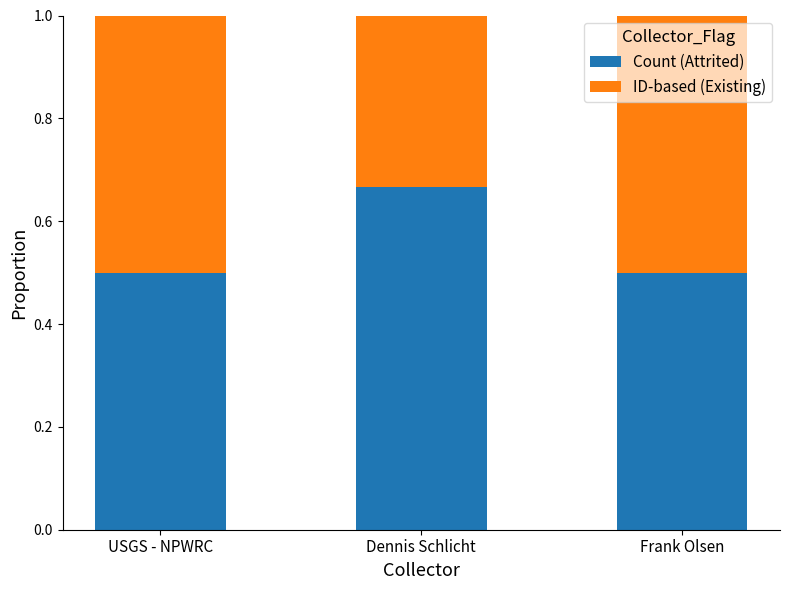

What is the sum of the Count (Attrited) values at USGS - NPWRC and Frank Olsen?

1.0